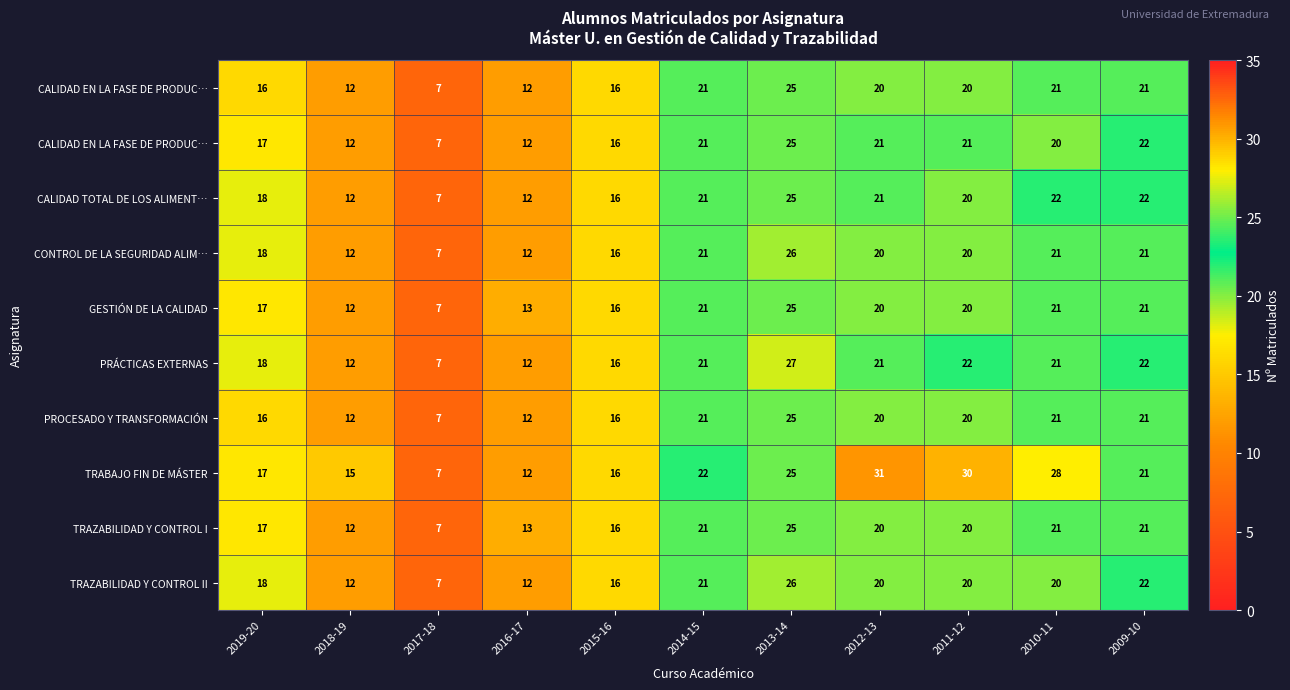

Between 2015-16 and 2016-17, which is larger?

2015-16